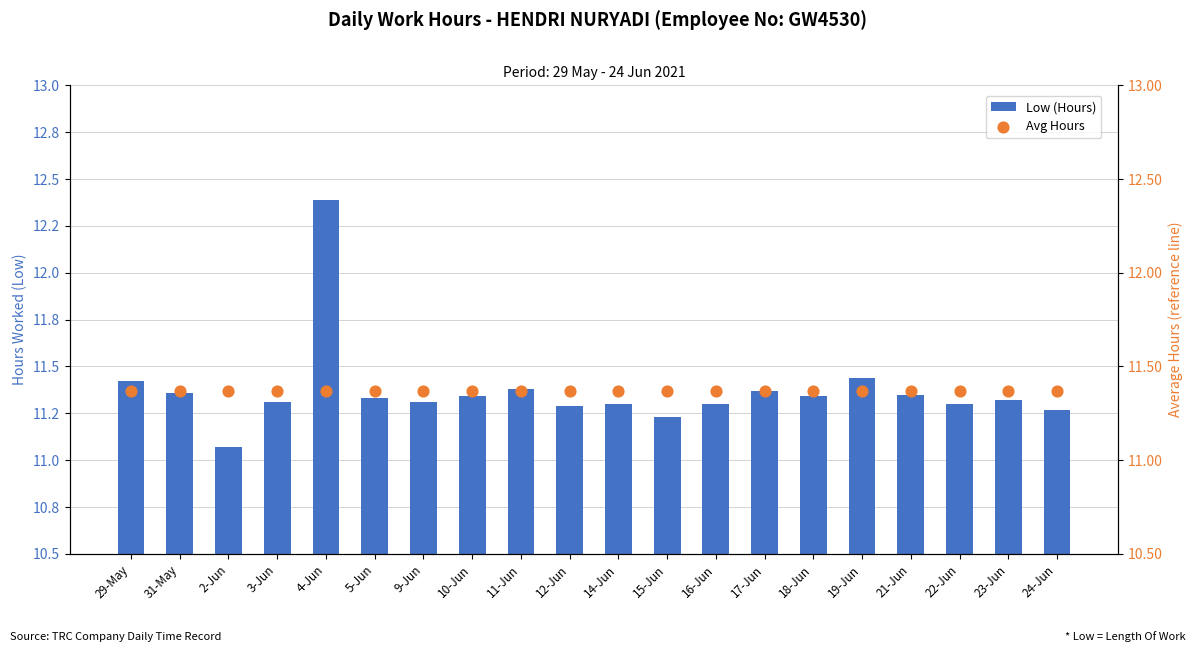

What are all the series names shown in the legend?

Low (Hours), Avg Hours